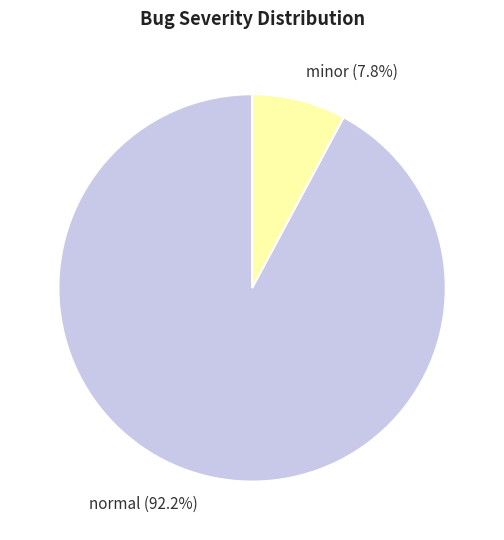

To the nearest percent, what is the average slice percentage?

50%